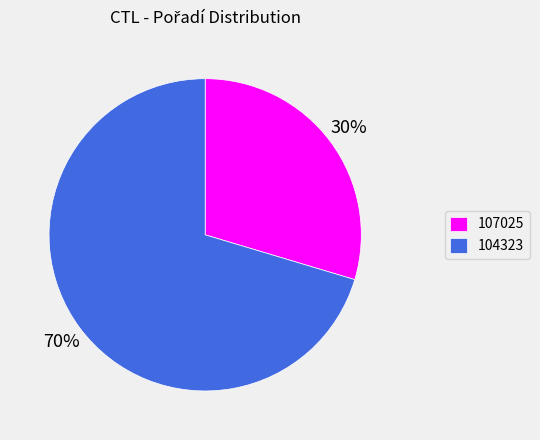

To the nearest percent, what is the combined percentage of 107025 and 104323?

100%